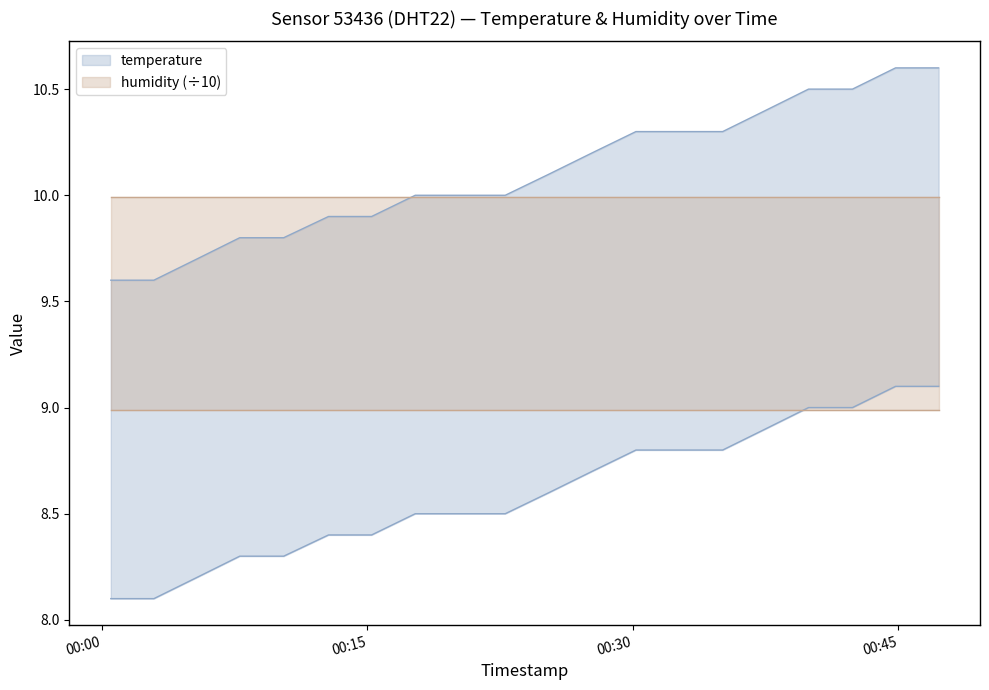

Reading right to left, list all the values displayed in this chart.

10.6	10.6	10.5	10.5	10.4	10.3	10.3	10.3	10.2	10.1	10.0	10.0	10.0	9.9	9.9	9.8	9.8	9.7	9.6	9.6